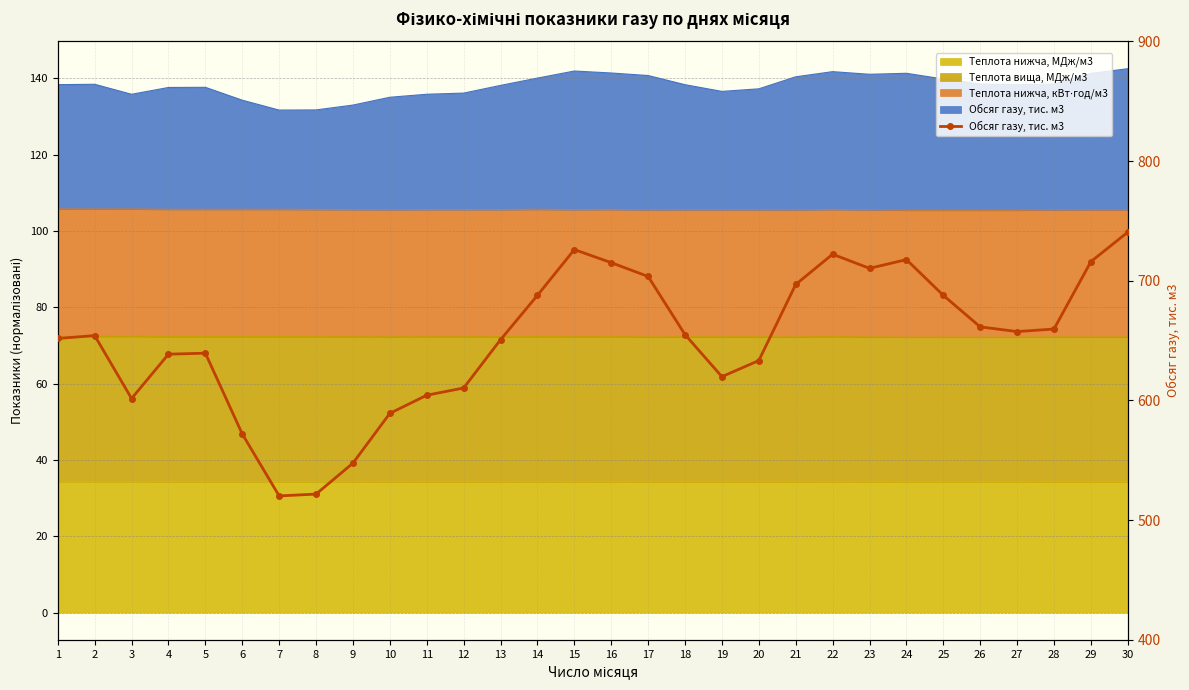

Which has a higher value, 12 or 13?

13